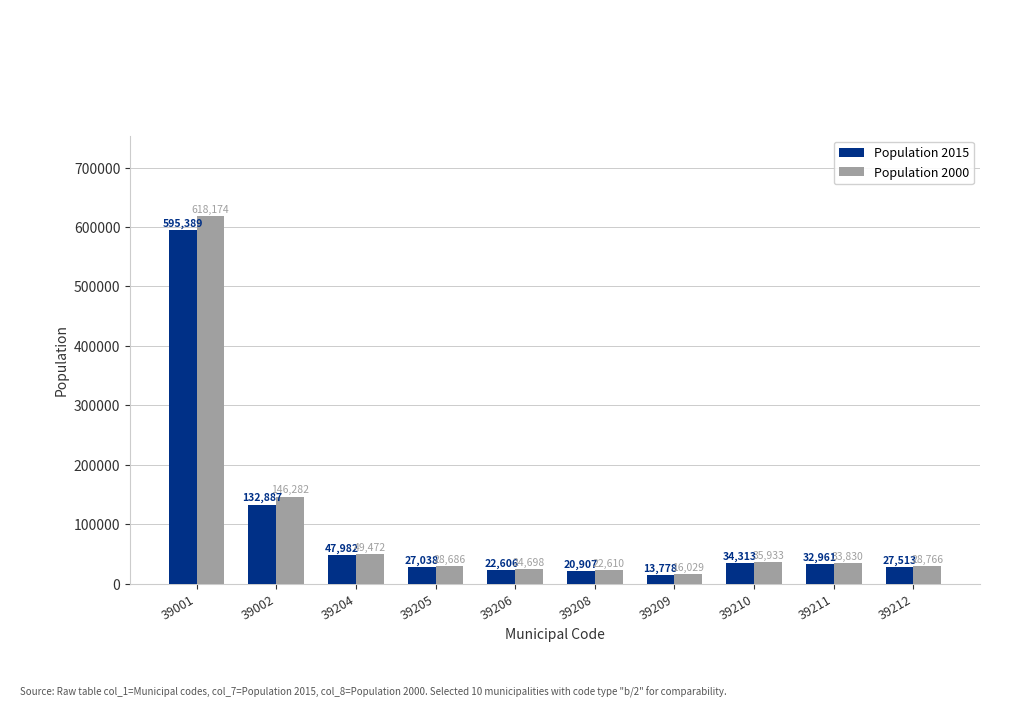

Rank the series at 39205 from lowest to highest value.

Population 2015, Population 2000